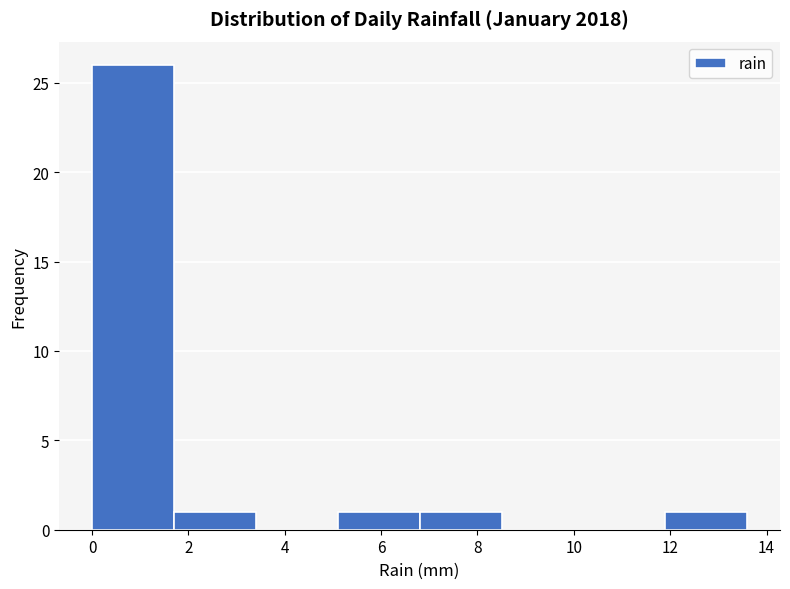

Reading left to right, transcribe this chart: for each bar, give the range it covers on the x-axis and its height. Neither the bar edges nor the heights are printed on the chart, so give them approximately, as read against the axes.

0.0 to 1.7: 26
1.7 to 3.4: 1
3.4 to 5.1: 0
5.1 to 6.8: 1
6.8 to 8.5: 1
8.5 to 10.2: 0
10.2 to 11.9: 0
11.9 to 13.6: 1